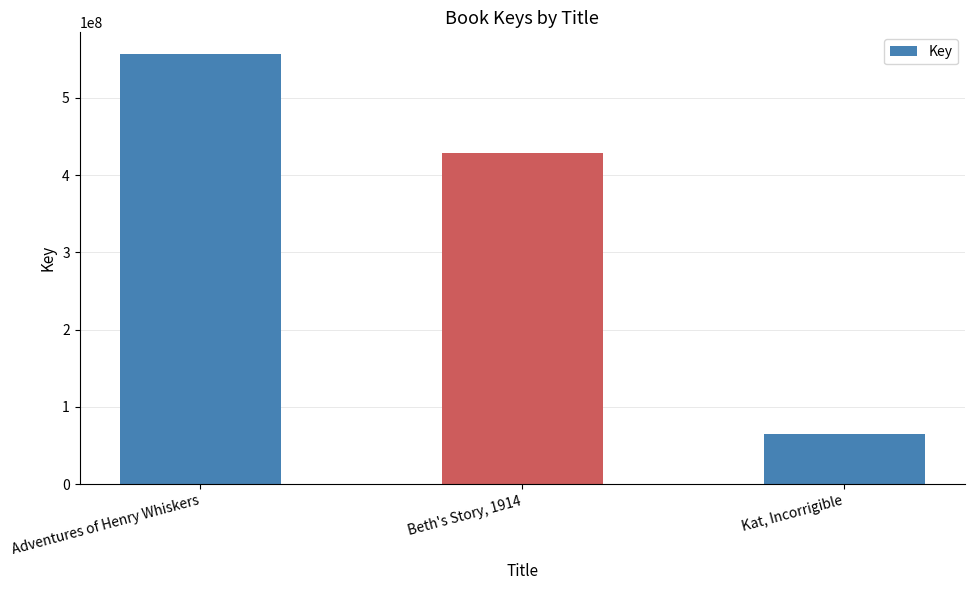

Count the values in the range 64479023 to 556833611.

3